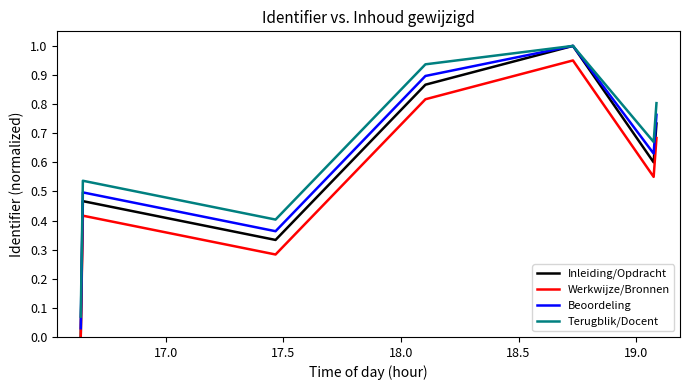

What is the maximum value shown in the chart?

1.0